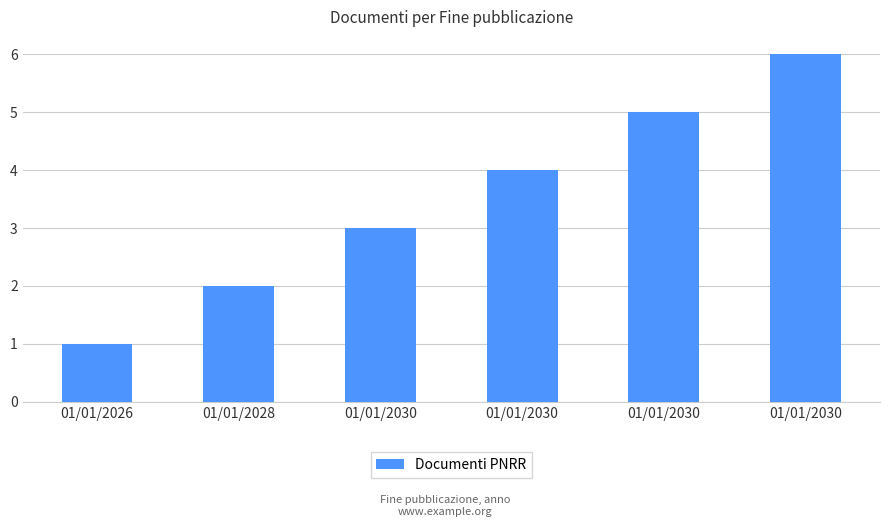

How many values are between 2 and 5?

4